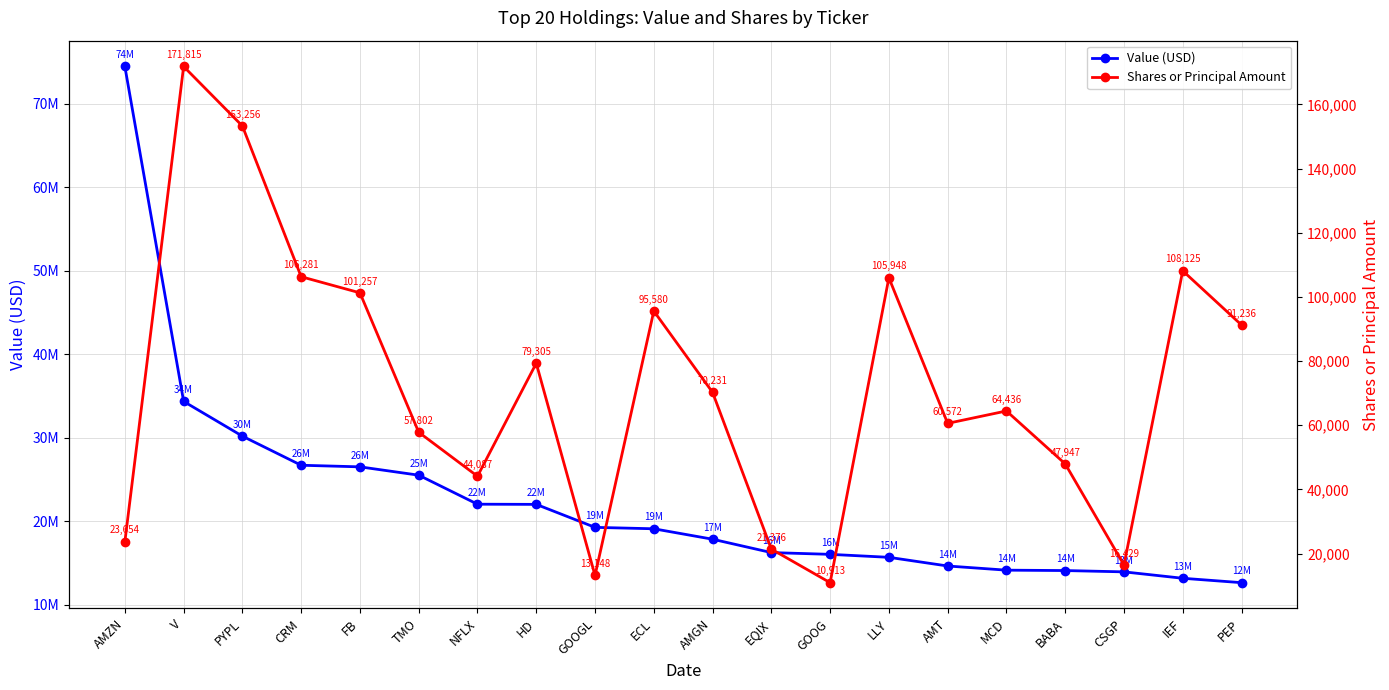

Reading right to left, list all the values displayed in this chart.

Value (USD): PEP=12645000	IEF=13172000	CSGP=13940000	BABA=14096000	MCD=14143000	AMT=14642000	LLY=15682000	GOOG=16038000	EQIX=16249000	AMGN=17850000	ECL=19101000	GOOGL=19270000	HD=22024000	NFLX=22045000	TMO=25521000	FB=26519000	CRM=26711000	PYPL=30196000	V=34358000	AMZN=74480000
Shares or Principal Amount: PEP=91236	IEF=108125	CSGP=16429	BABA=47947	MCD=64436	AMT=60572	LLY=105948	GOOG=10913	EQIX=21376	AMGN=70231	ECL=95580	GOOGL=13148	HD=79305	NFLX=44087	TMO=57802	FB=101257	CRM=106281	PYPL=153256	V=171815	AMZN=23654